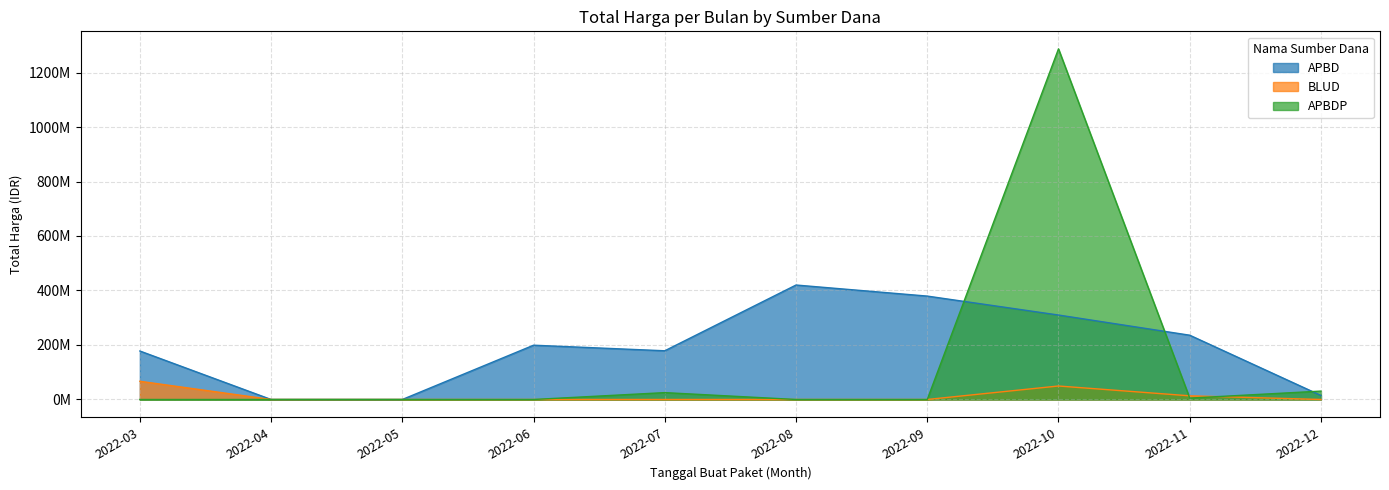

Rank the series by their average value, from lowest to highest.

BLUD, APBDP, APBD